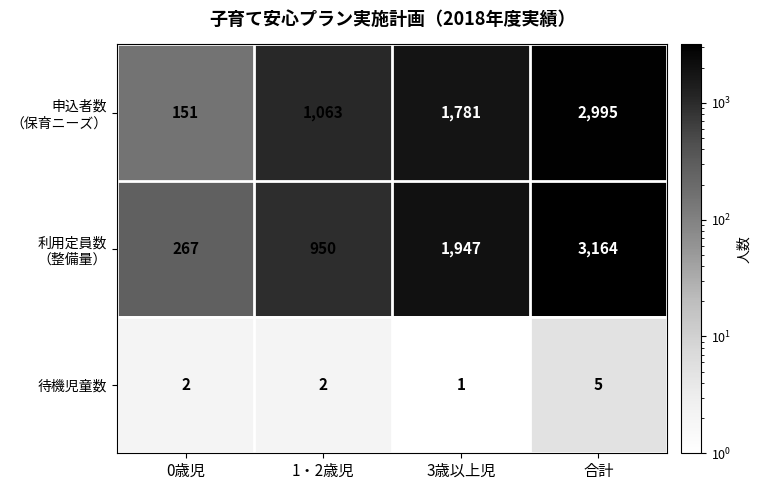

What is the difference between the maximum and minimum values in the 待機児童数 series?

4